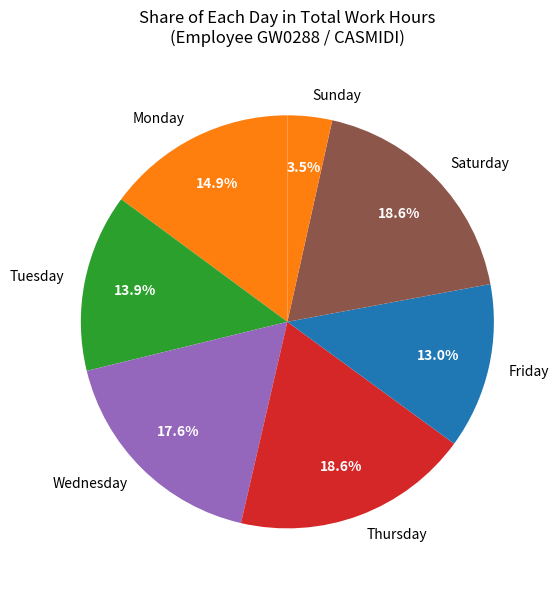

How many segments does this pie chart have?

7